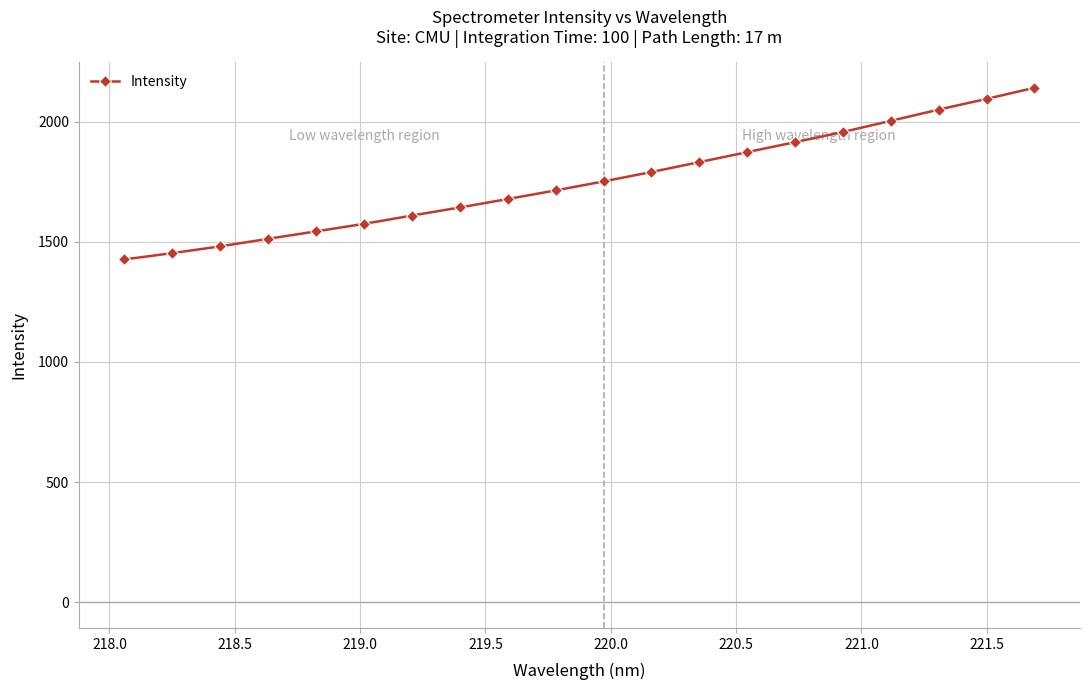

What is the average value?

1752.2